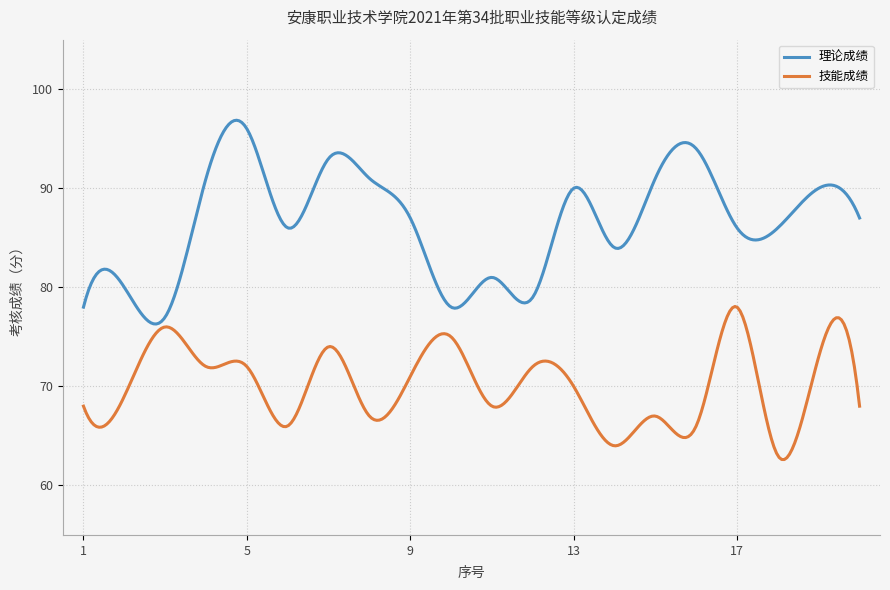

What is the minimum value for 理论成绩?

76.3